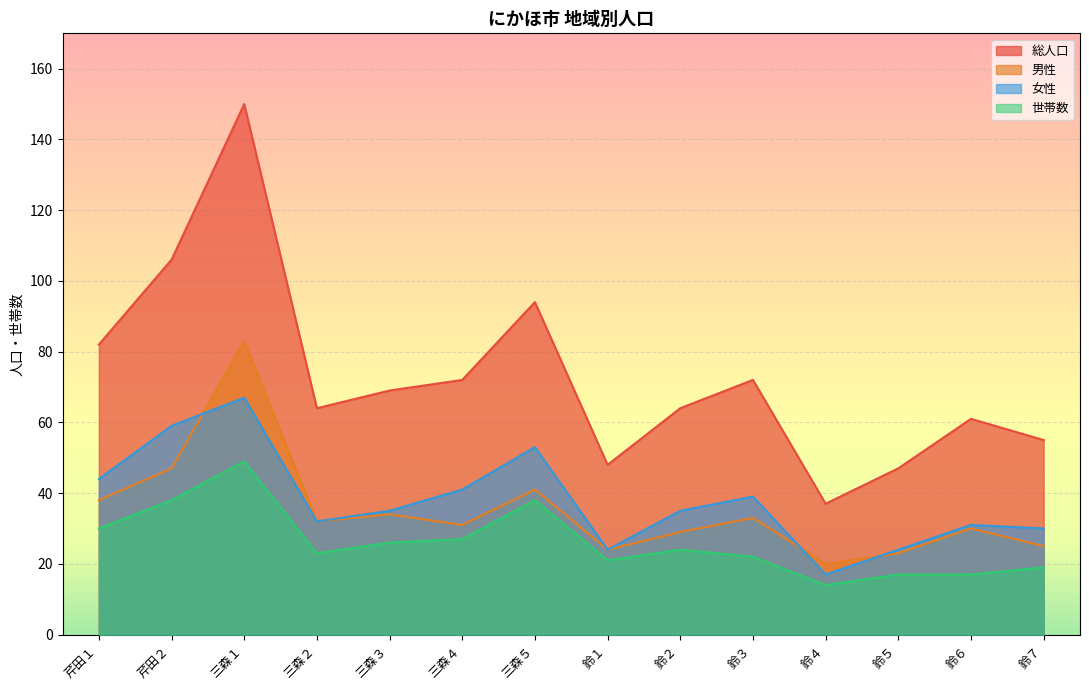

What are all the series names shown in the legend?

総人口, 男性, 女性, 世帯数